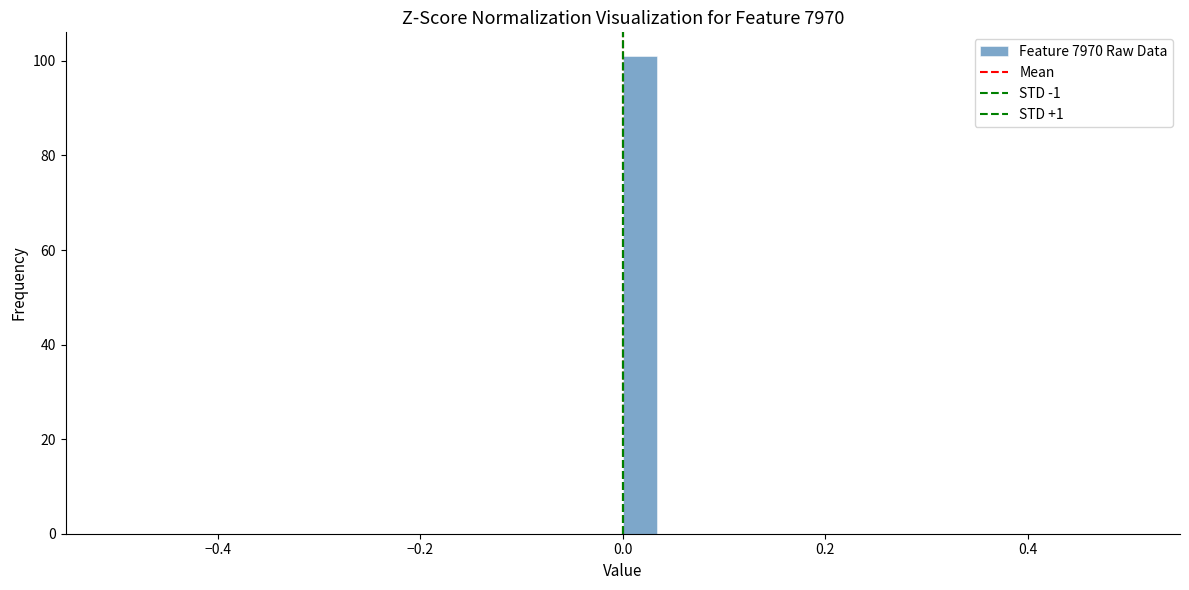

Around what value on the x-axis is the tallest bar? Give the approximate position of its centre, as read against the axis.

0.02